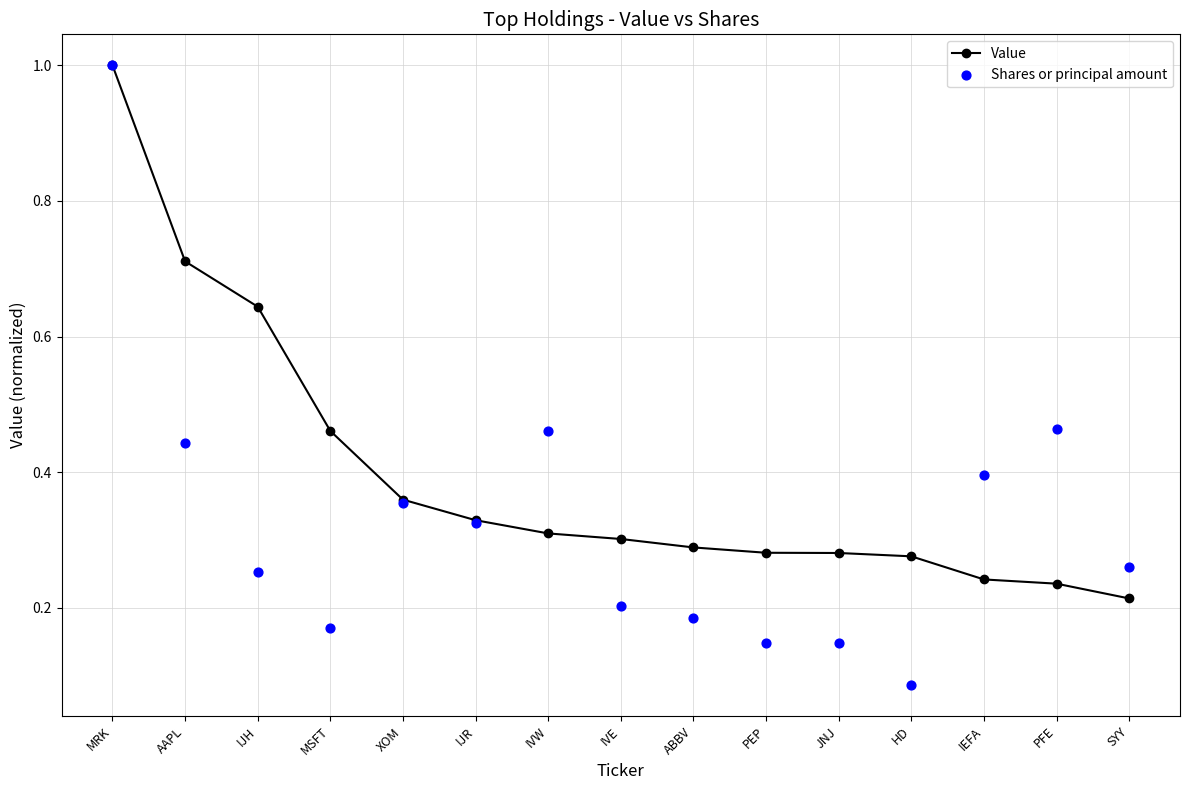

Which series has the largest Y range (max minus min)?

Shares or principal amount